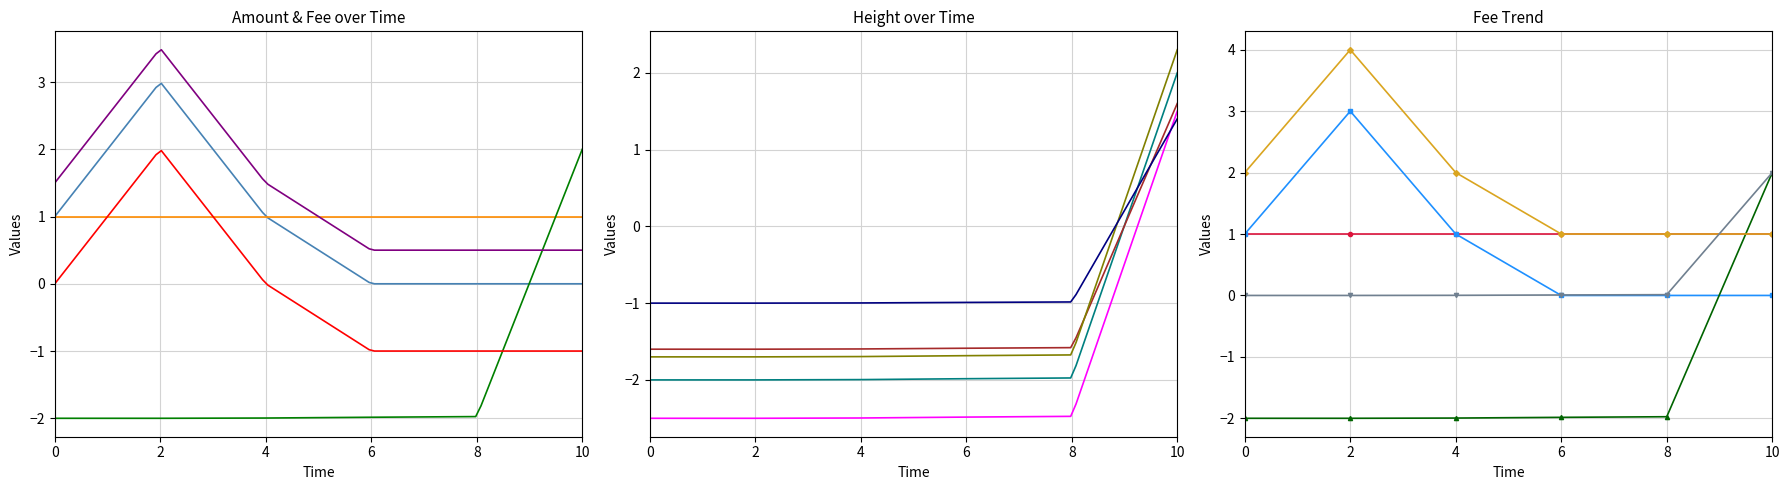

How many categories are shown in the chart?

6